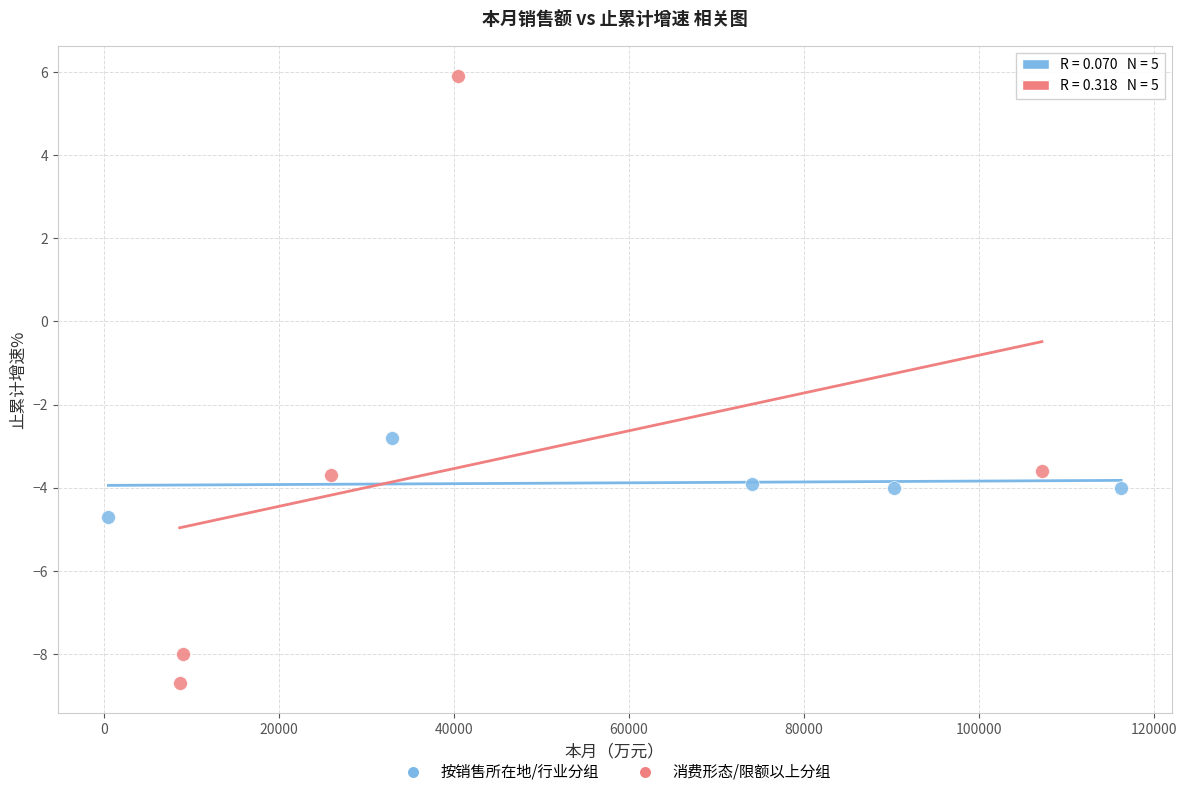

What are all the series names shown in the legend?

按销售所在地/行业分组, 消费形态/限额以上分组